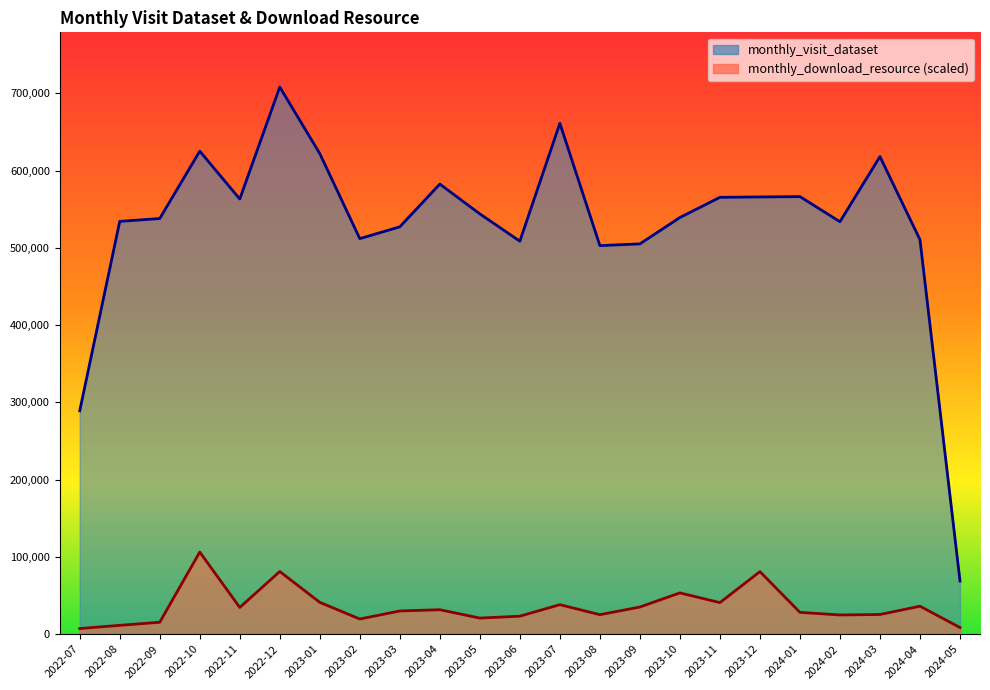

Does the chart display data point markers on the line(s)?

No